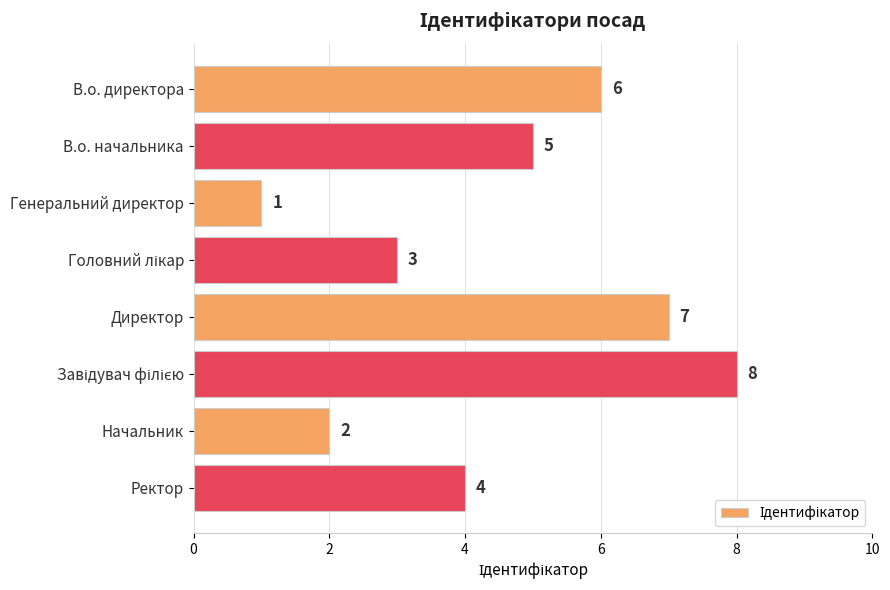

Reading top to bottom, list all the values displayed in this chart.

6	5	1	3	7	8	2	4